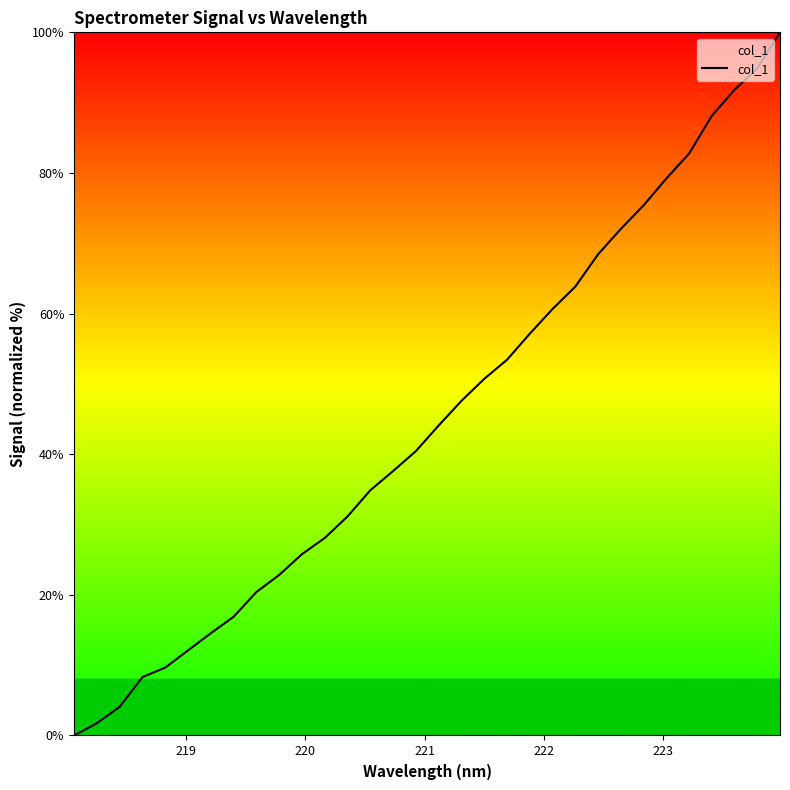

What is the difference between the maximum and minimum values?

100.0